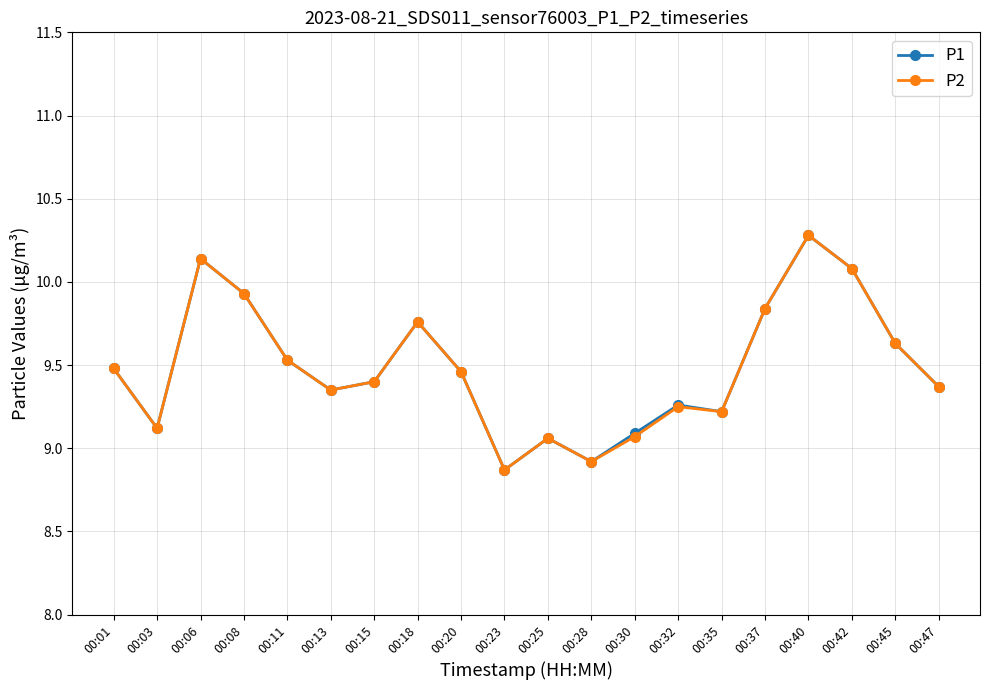

How many interior local peaks does the P2 series have?

5